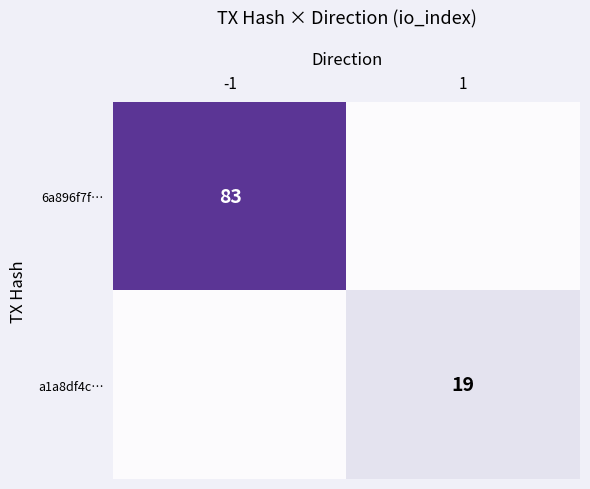

True or false: 6a896f7f… has a value of 135 at -1.

False